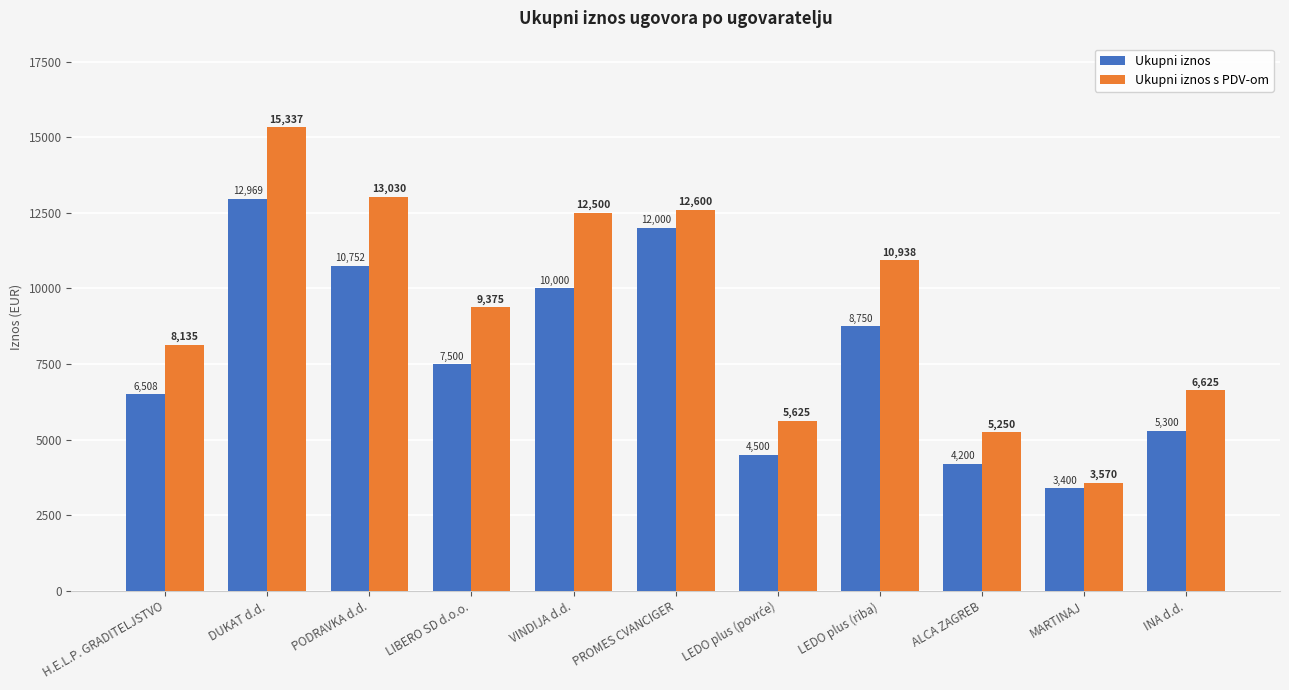

At INA d.d., list the series in order from smallest to largest.

Ukupni iznos, Ukupni iznos s PDV-om